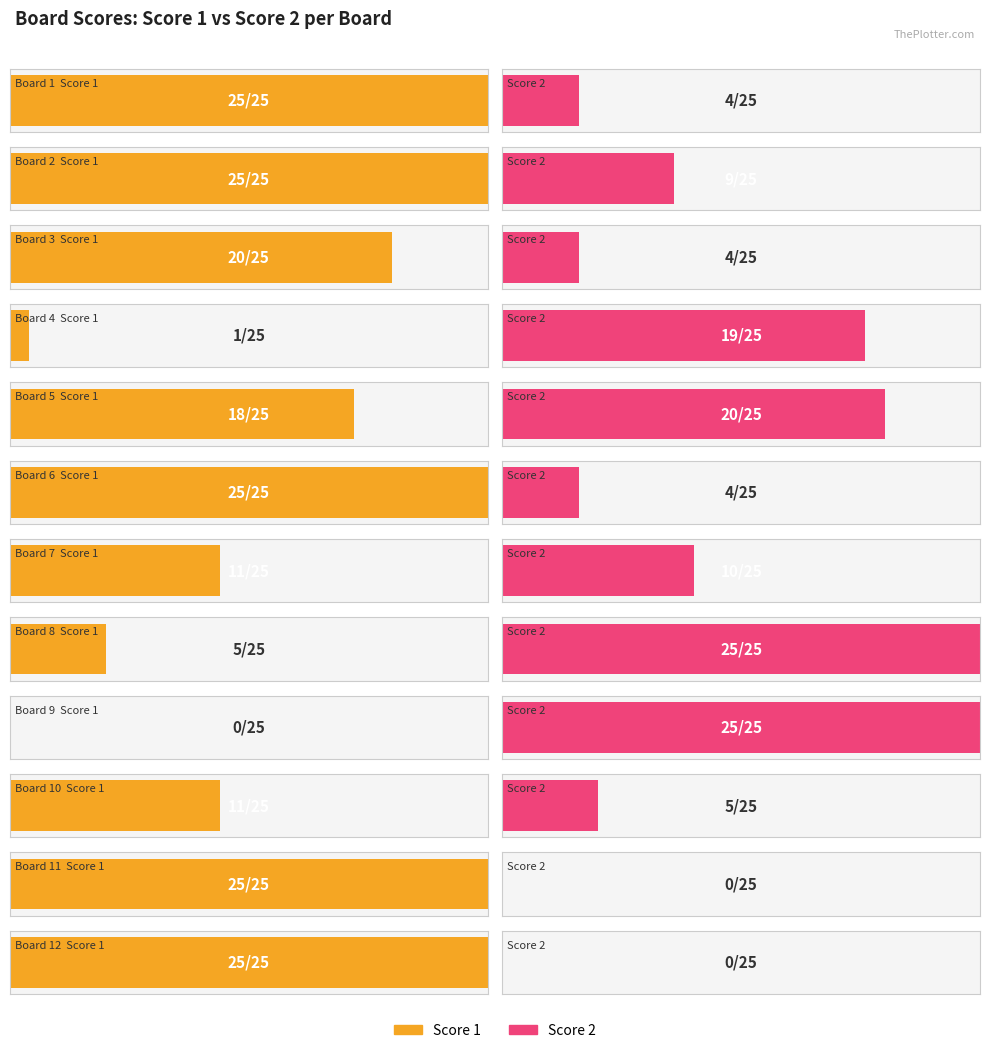

Does the chart contain stacked bars?

No